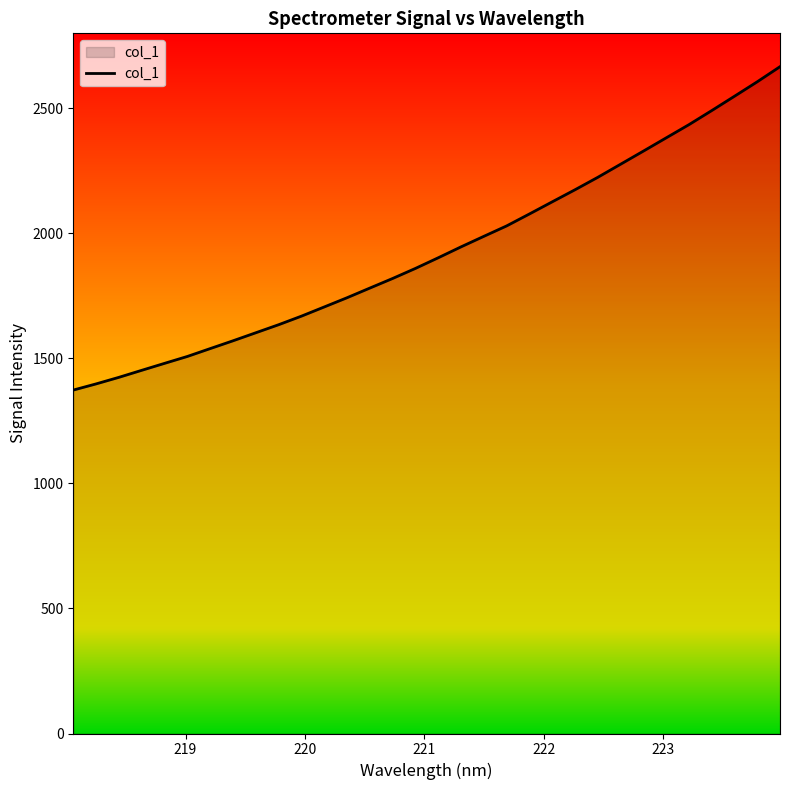

What is the difference between the maximum and minimum values?

1293.3